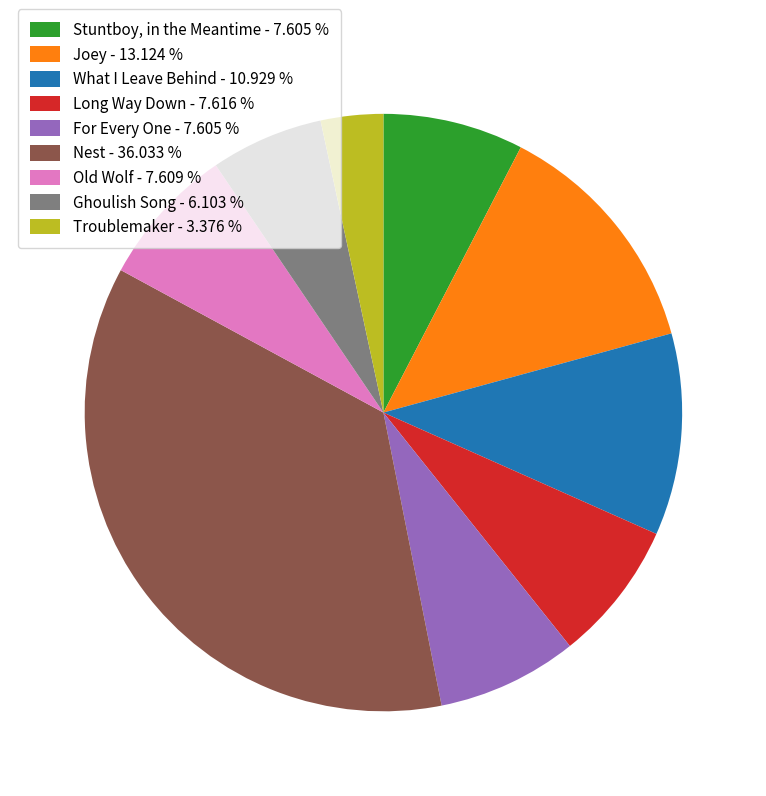

How many segments does this pie chart have?

9